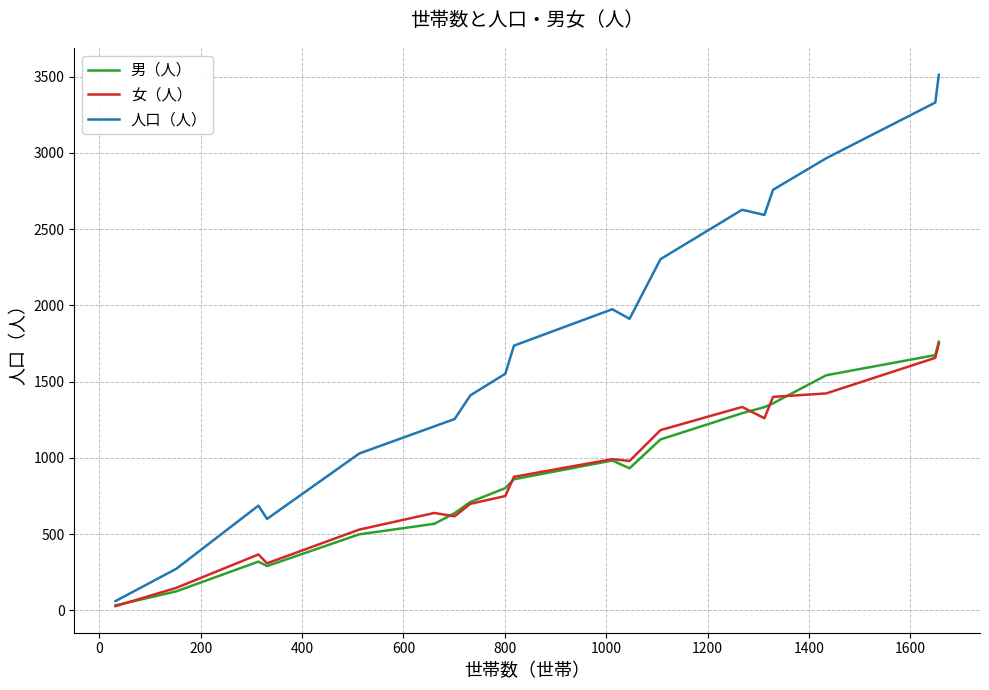

Which series has the widest spread of values?

人口（人）